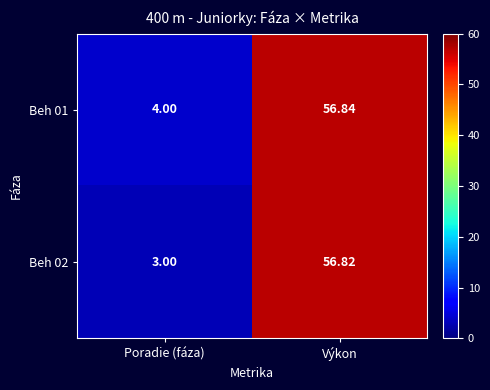

Rank the series by their average value, from highest to lowest.

Beh 01, Beh 02